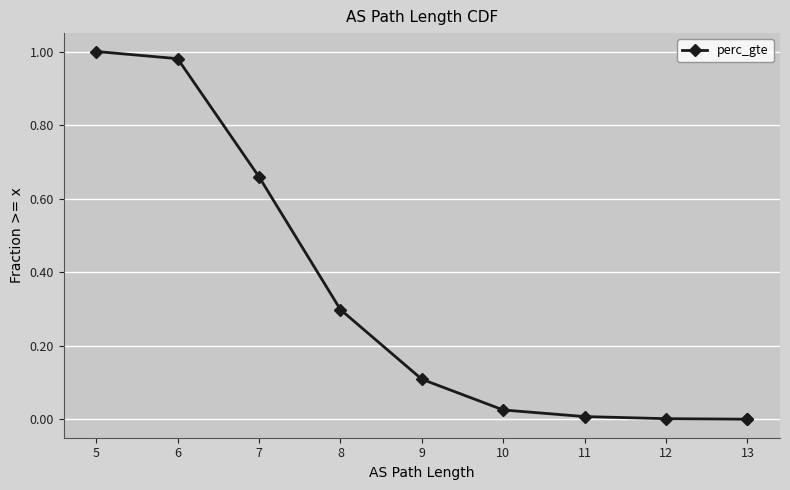

Which has a higher value, 5 or 9?

5